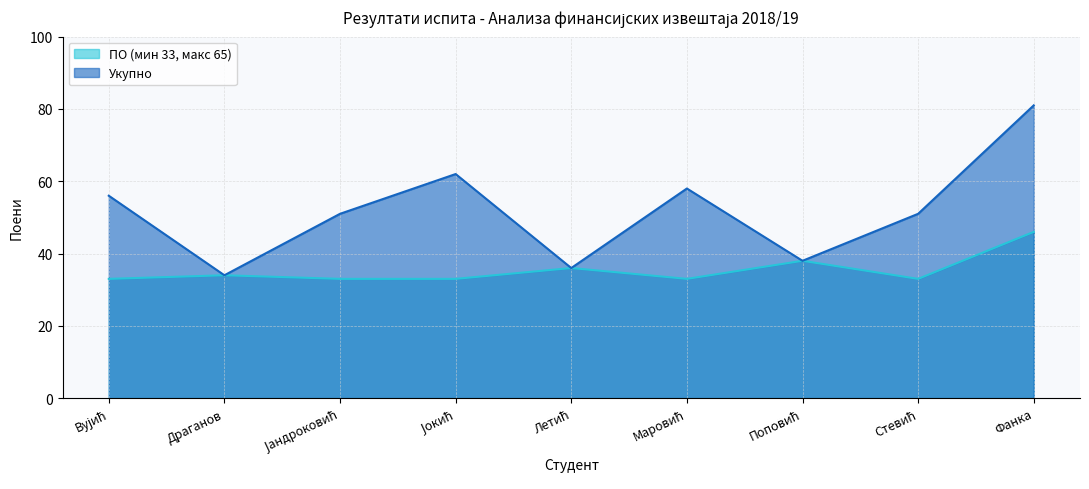

Is the value of ПО (мин 33, макс 65) at Маровић greater than the value of Укупно at Вујић?

No